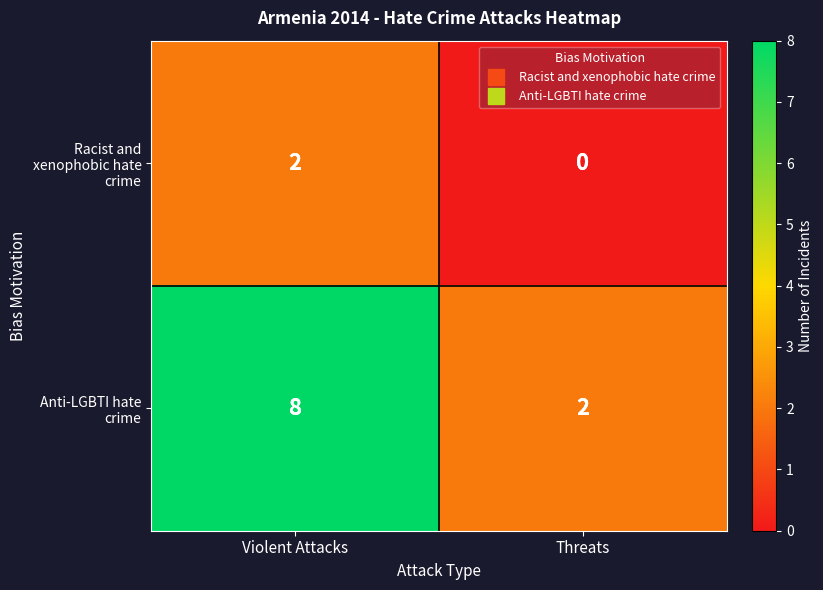

True or false: Racist and xenophobic hate crime has a value of 0 at Threats.

True